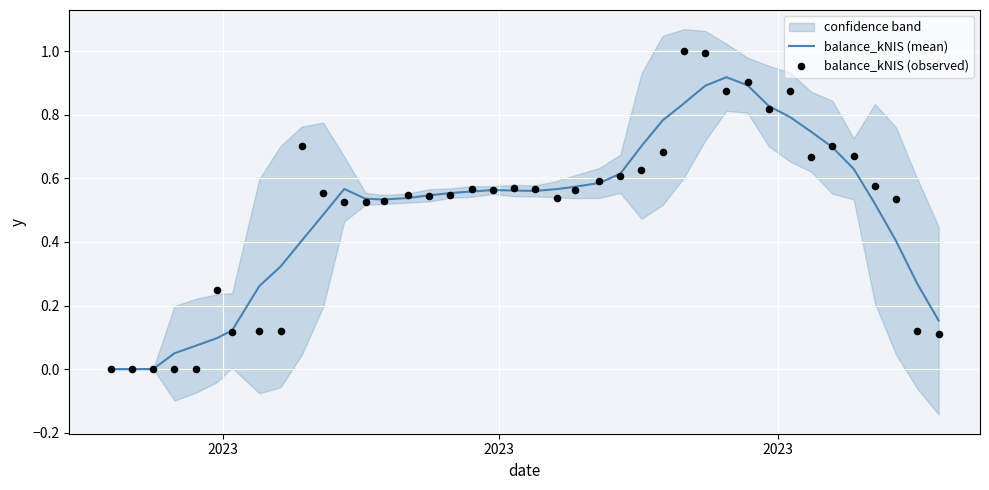

Which series has the widest spread of Y values?

balance_kNIS (observed)